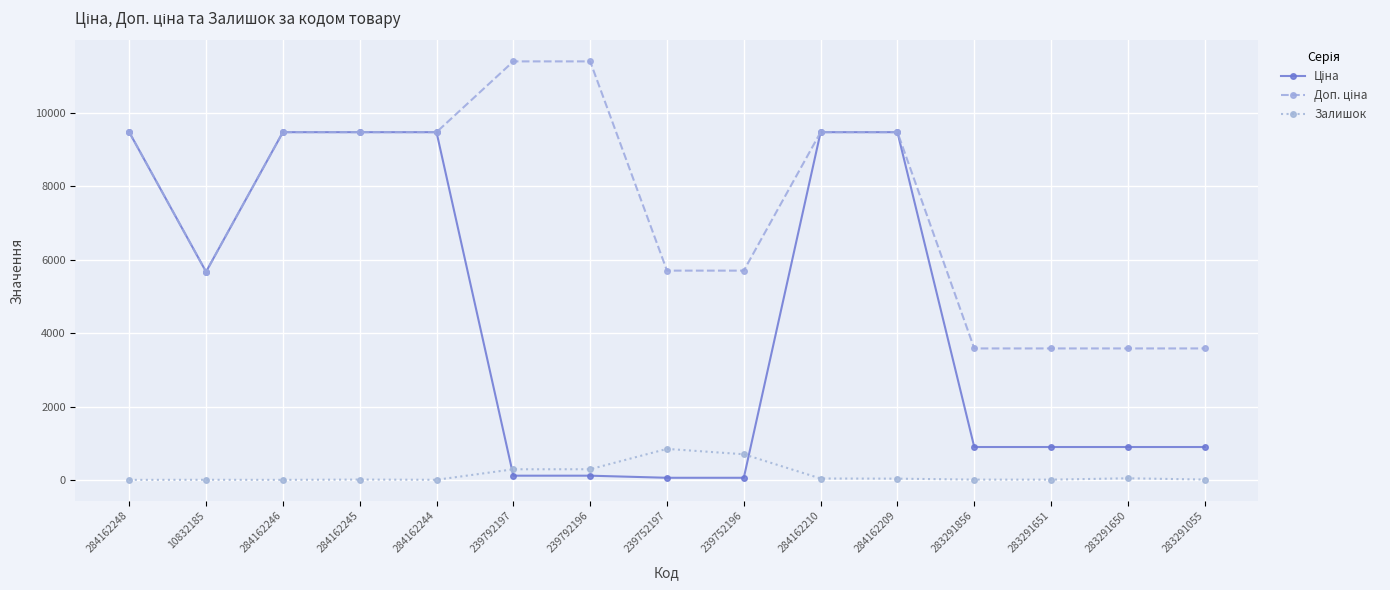

What is the label of the 10th point from the right?

239792197